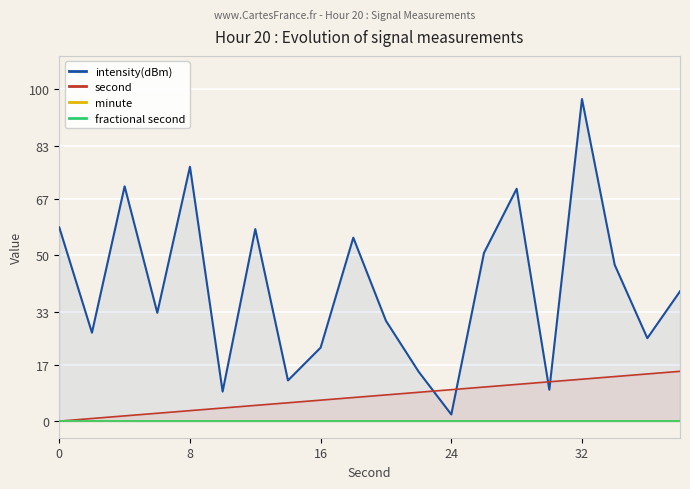

True or false: second has a value of 21.5 at 32.

False